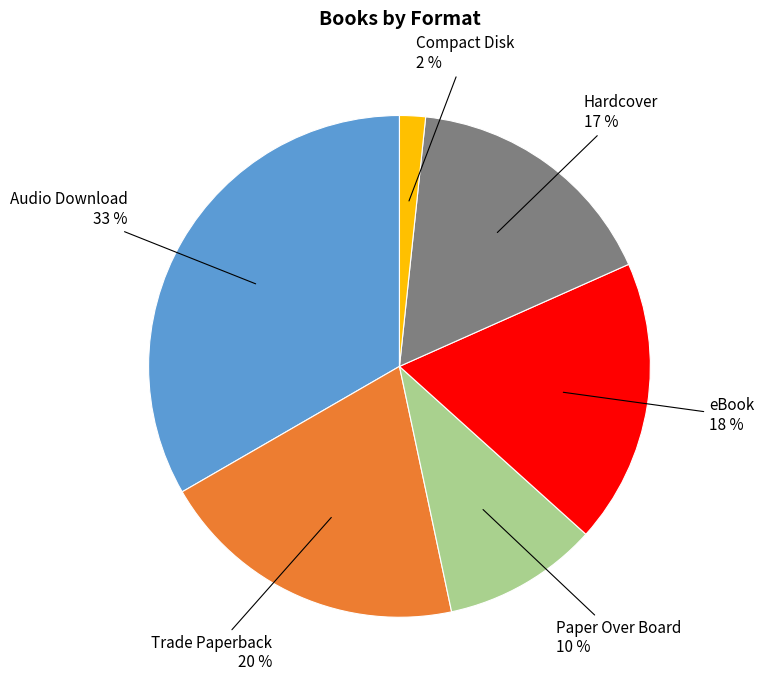

Is there a majority slice in this chart?

No